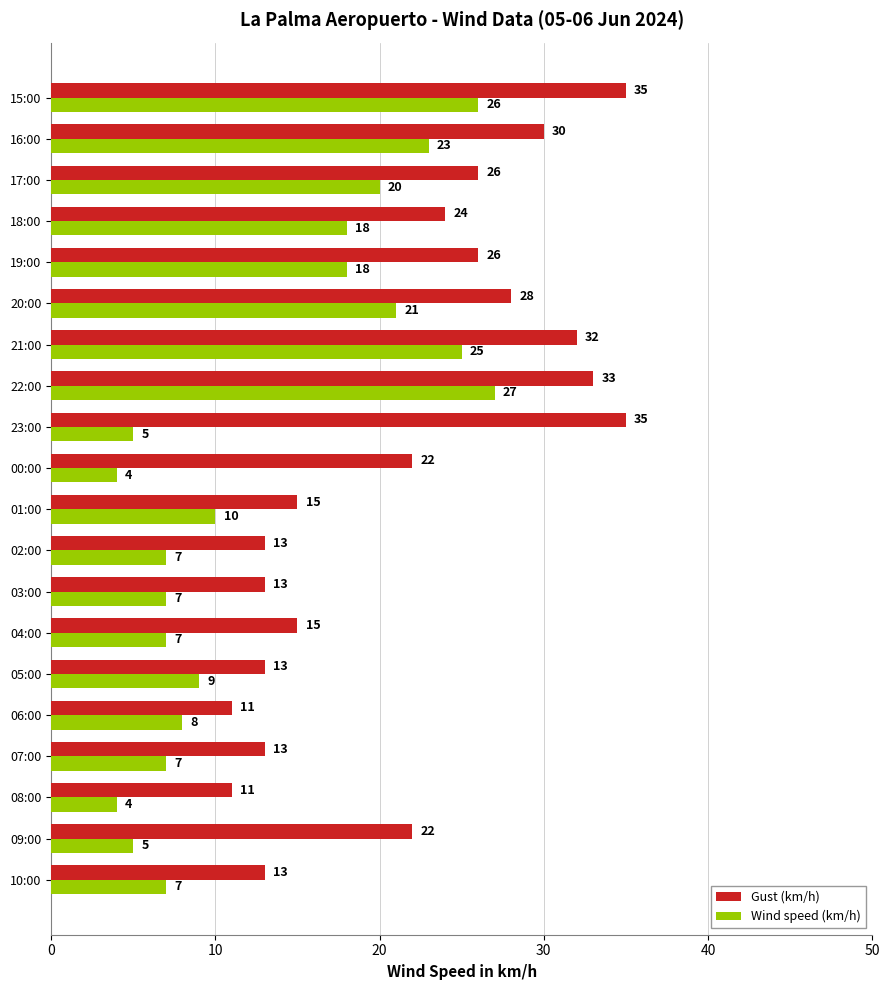

What is the average value of the Wind speed (km/h) series?

13